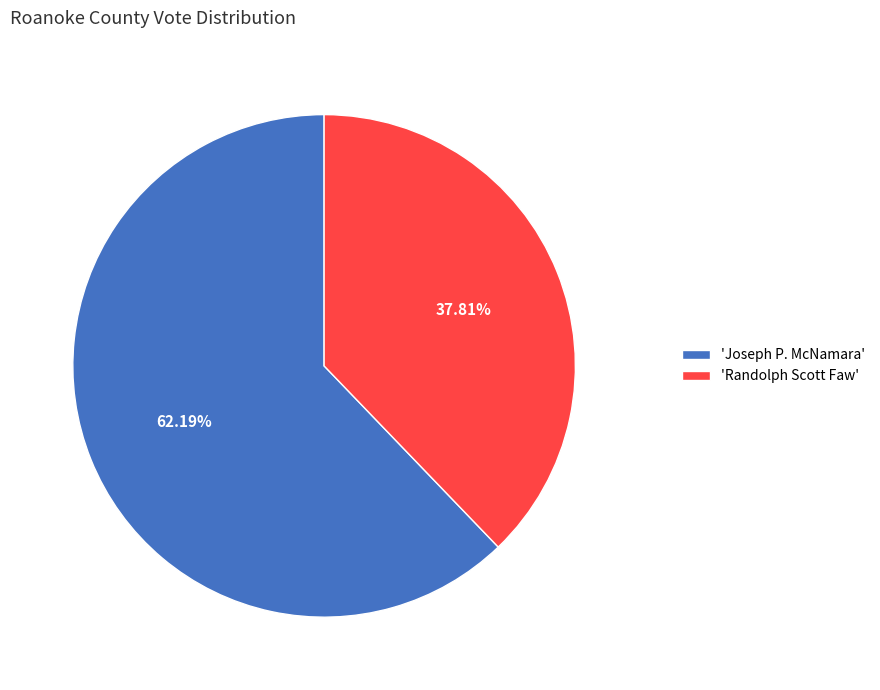

What is the majority slice?

'Joseph P. McNamara'